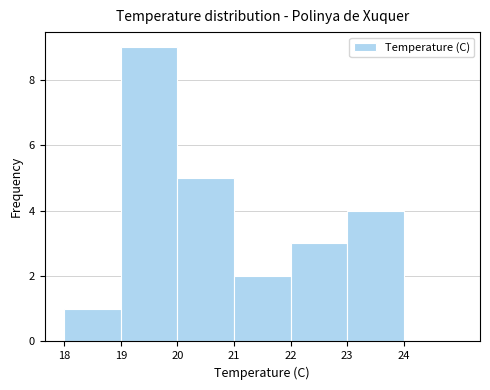

What is the height of the bar covering 23 to 24 on the x-axis? The values are not printed on the chart, so give them approximately, as read against the axis.

4